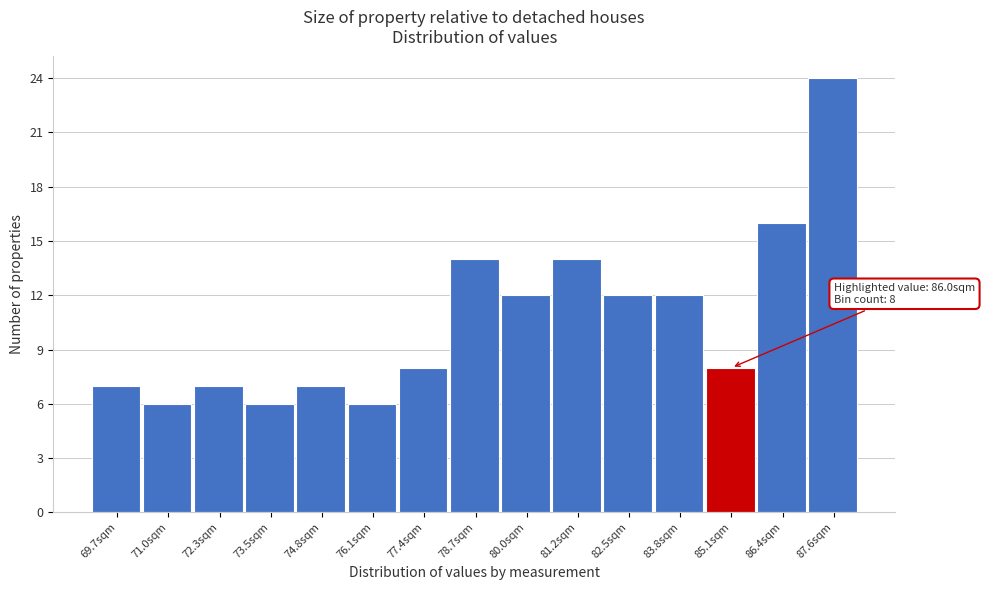

Reading left to right, what are all the values shown in this chart?

7	6	7	6	7	6	8	14	12	14	12	12	8	16	24